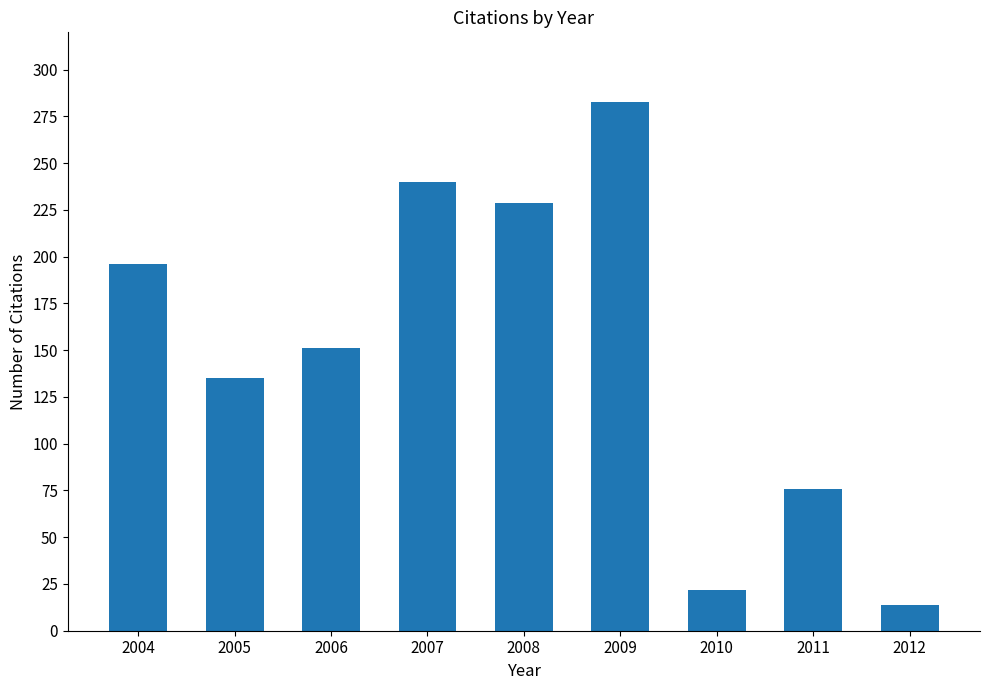

Which has a higher value, 2005 or 2010?

2005